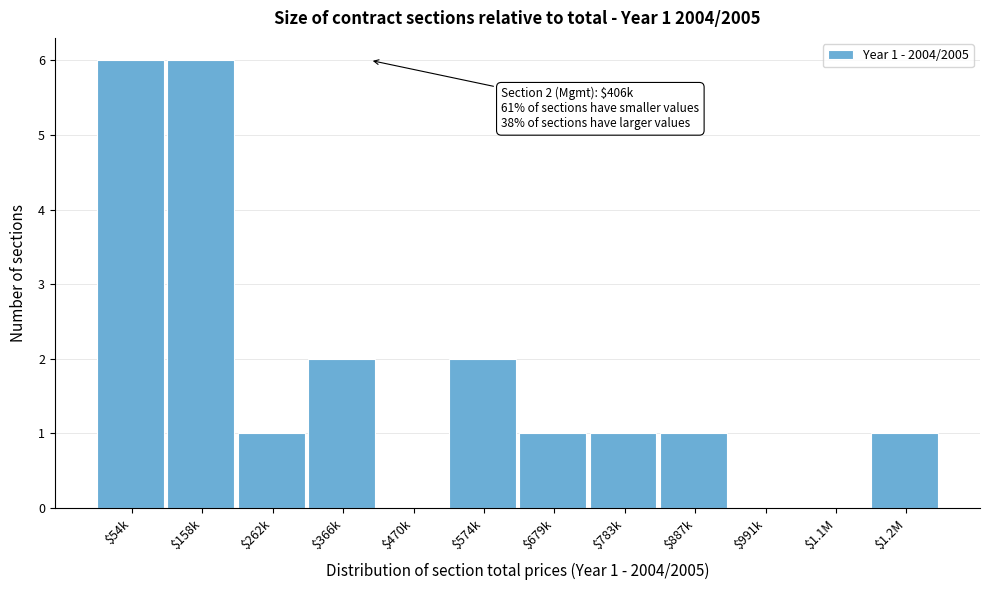

What is the greatest value displayed?

6